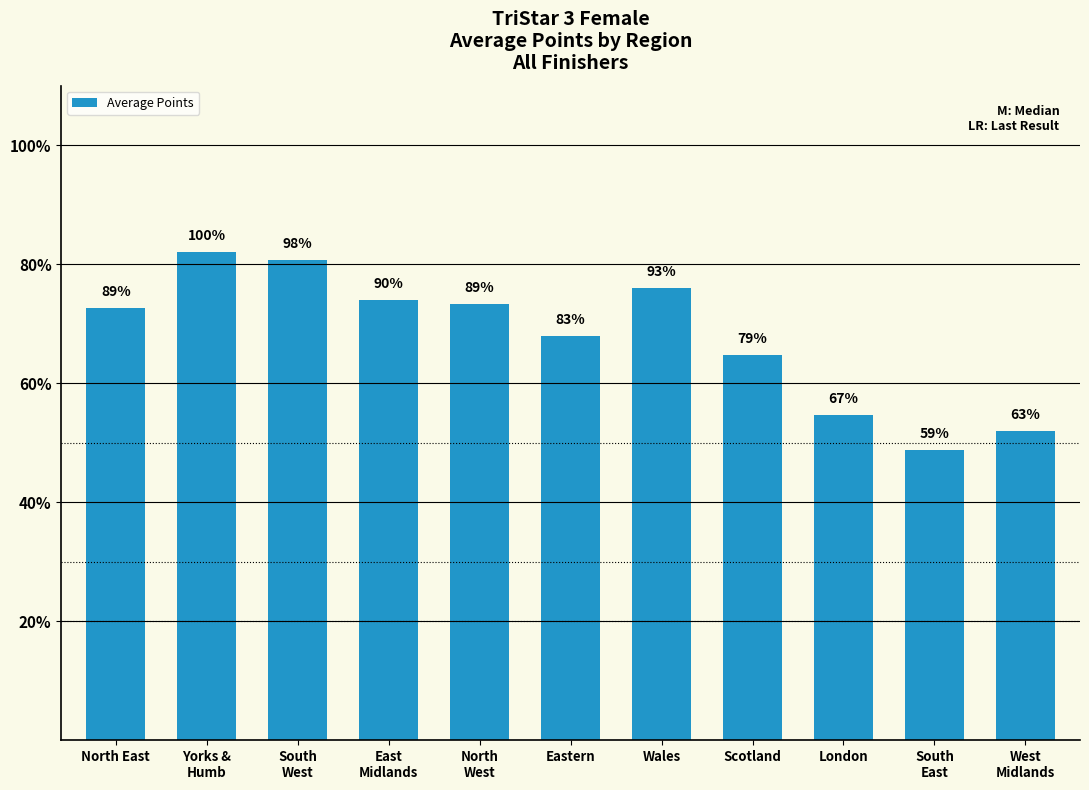

List the labels in order of value, smallest first.

South
East, West
Midlands, London, Scotland, Eastern, North East, North
West, East
Midlands, Wales, South
West, Yorks &
Humb